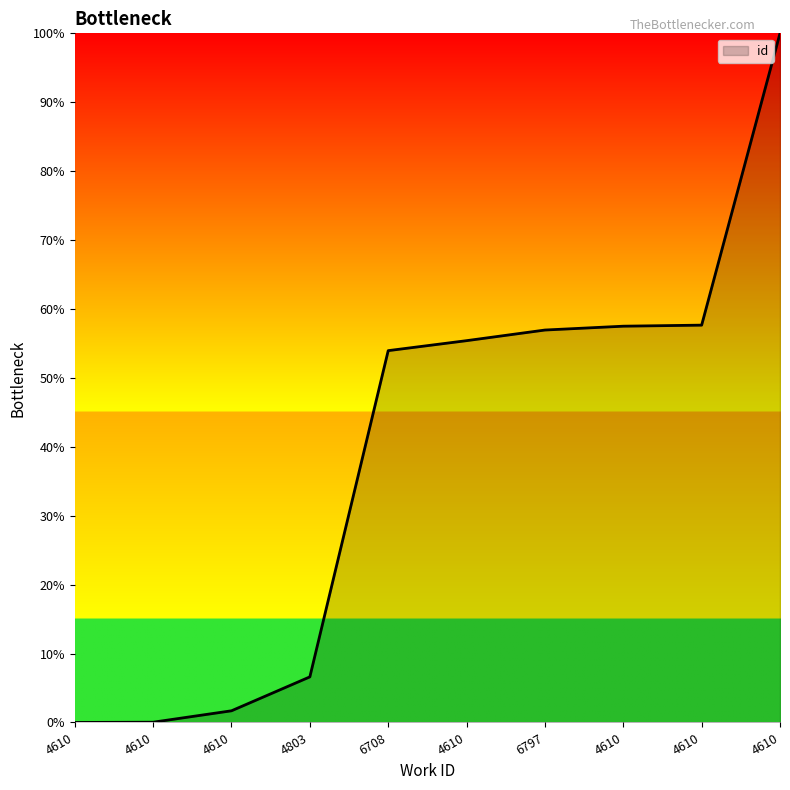

List the labels in order of value, smallest first.

4610, 4610, 4610, 4803, 6708, 4610, 6797, 4610, 4610, 4610